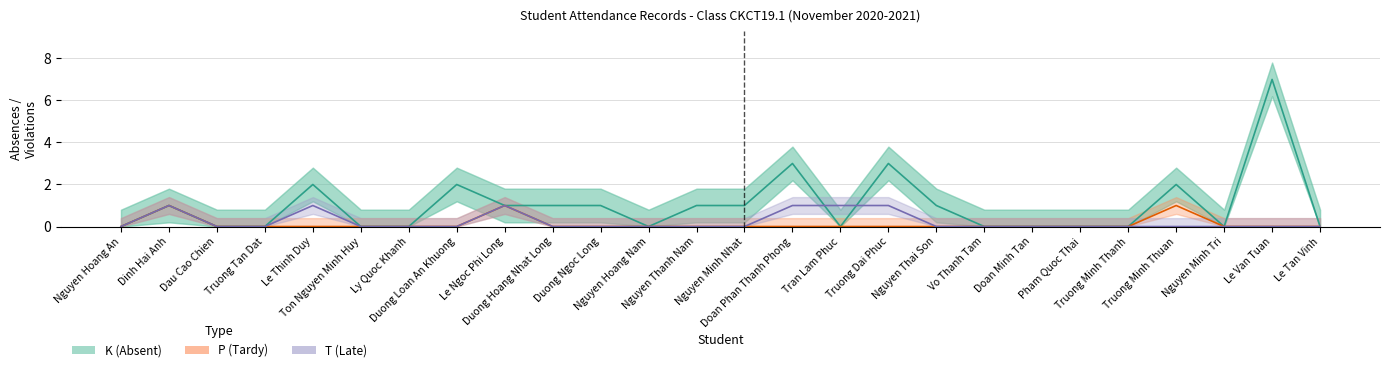

What is the sum of the K (Absent) values at Duong Loan An Khuong and Duong Ngoc Long?

3